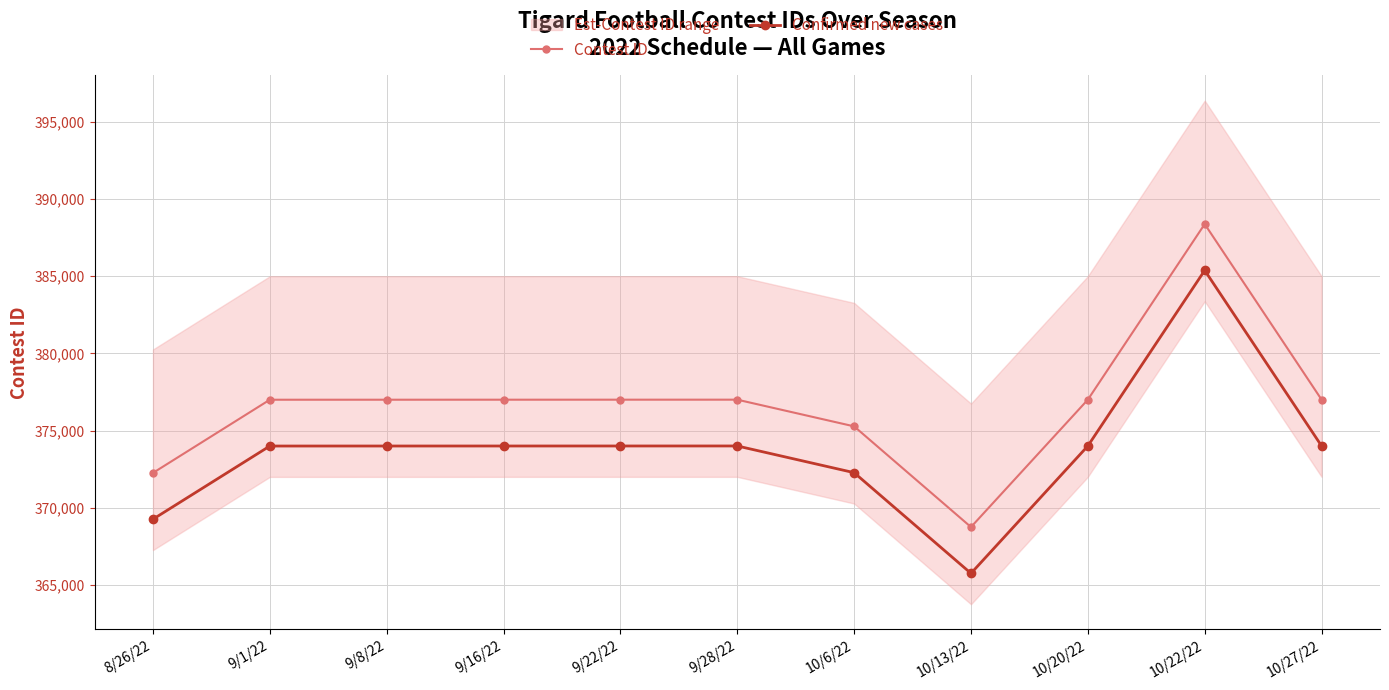

What are all the series names shown in the legend?

Contest ID, Confirmed new cases